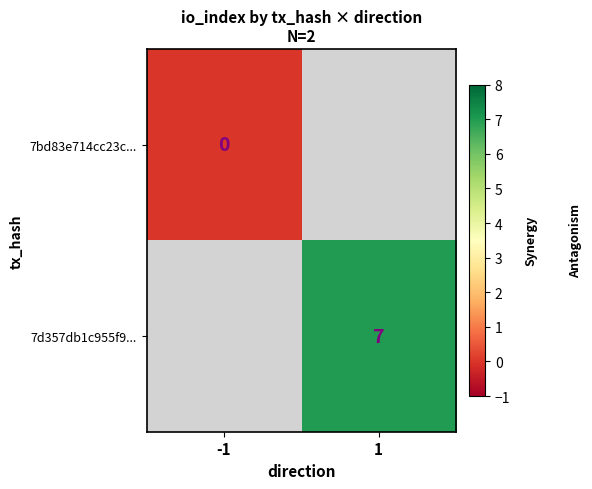

The value of 7d357db1c955f9... at 1 is 11. True or false?

False